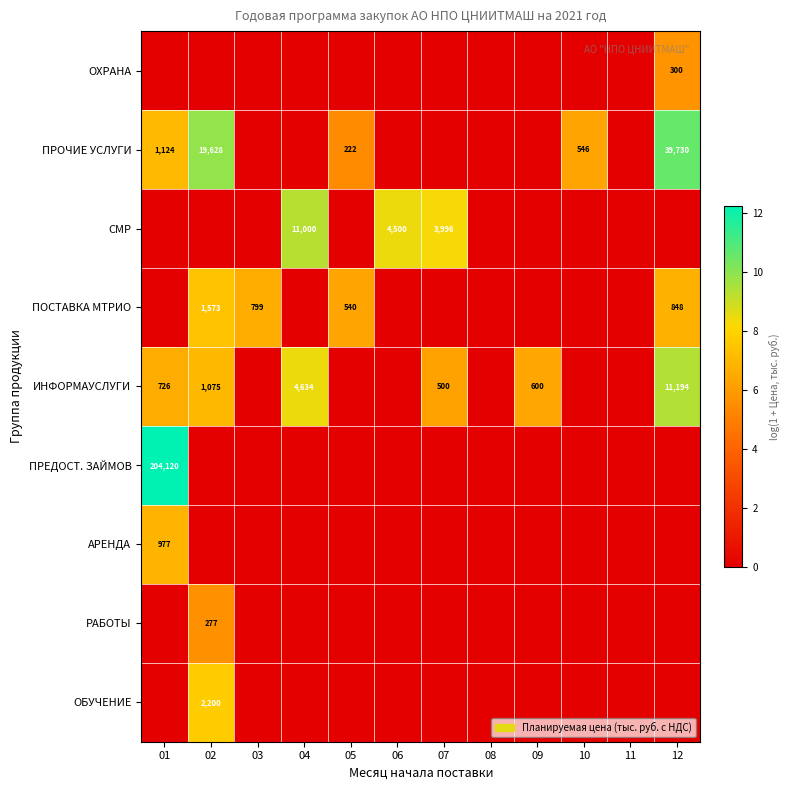

The value of ПРОЧИЕ УСЛУГИ at 12 is 39730. True or false?

True